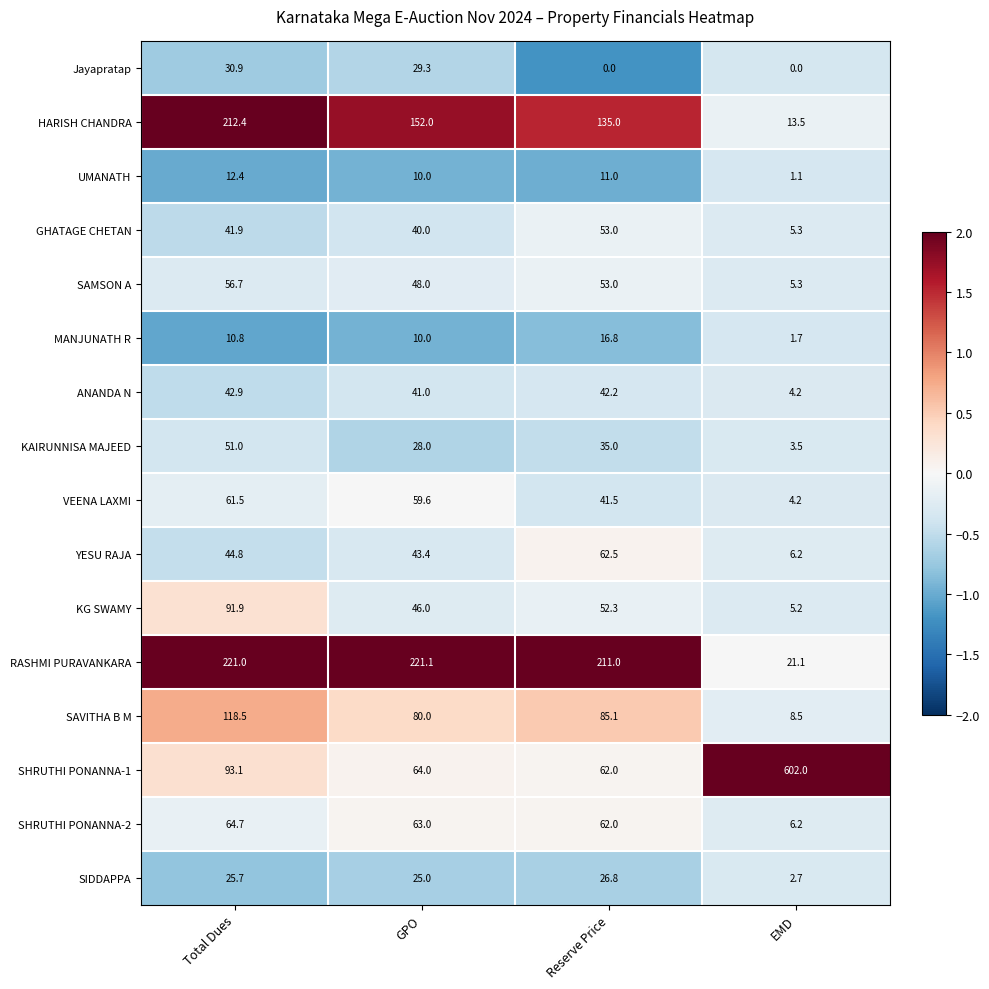

What is the average value of the Jayapratap series?

15.1